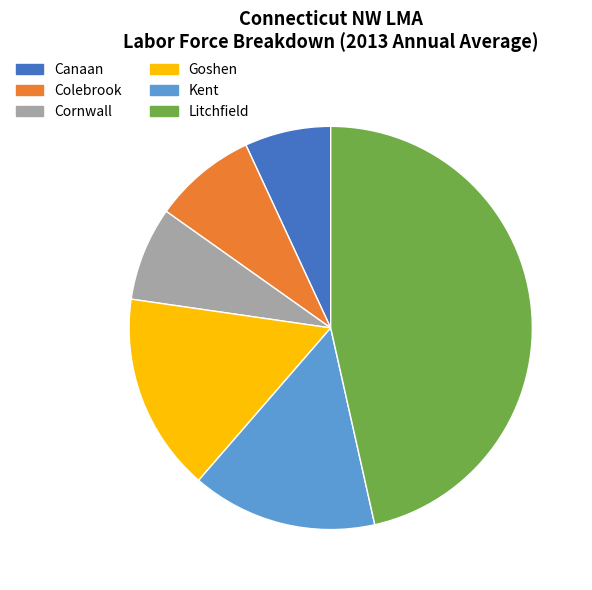

Combined, do Litchfield and Kent account for over 50%?

Yes